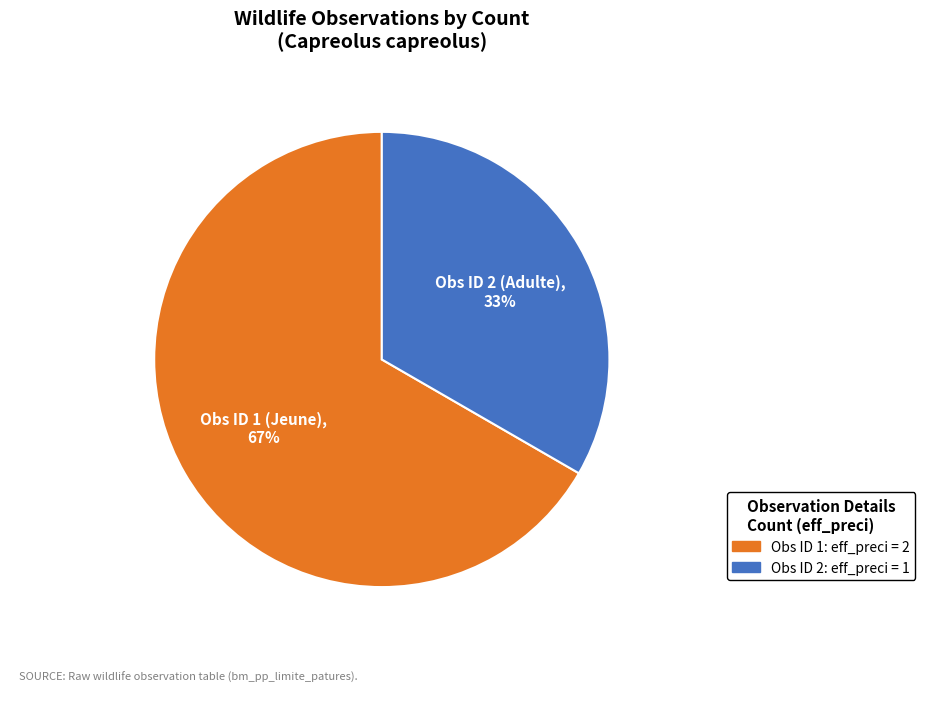

Does any single category account for the majority?

Yes